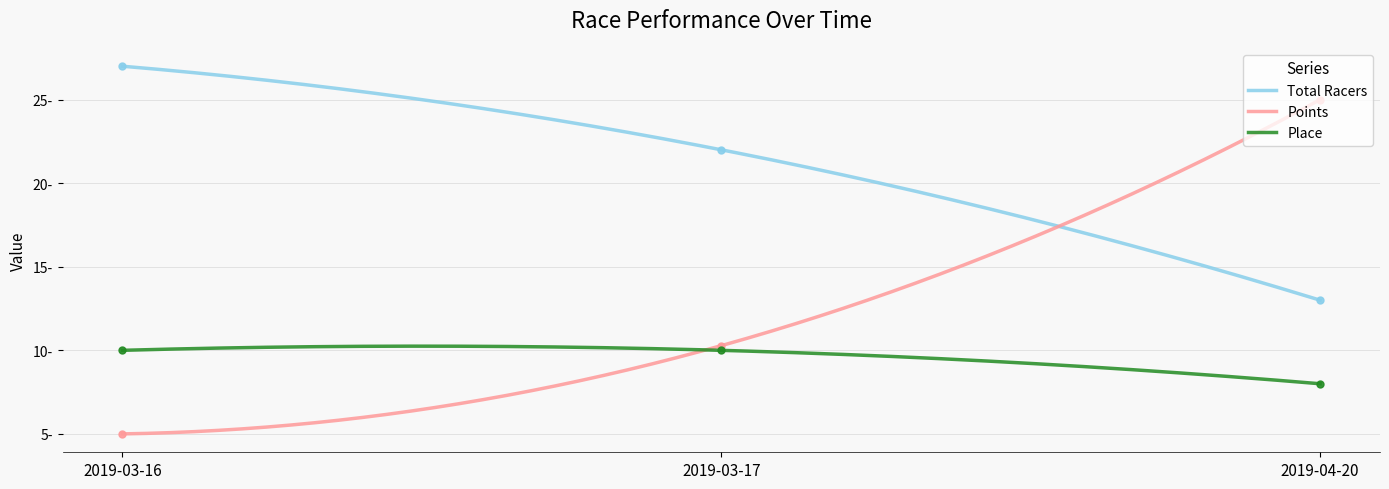

Rank the series by their average value, from lowest to highest.

Place, Points, Total Racers